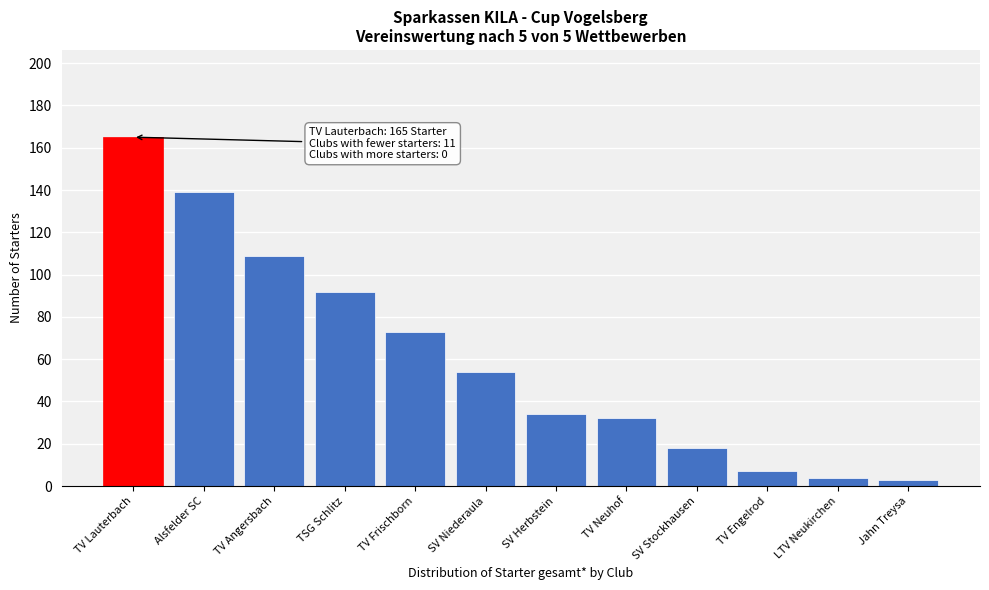

Reading left to right, transcribe all the data shown in this chart.

TV Lauterbach=165	Alsfelder SC=139	TV Angersbach=109	TSG Schlitz=92	TV Frischborn=73	SV Niederaula=54	SV Herbstein=34	TV Neuhof=32	SV Stockhausen=18	TV Engelrod=7	LTV Neukirchen=4	Jahn Treysa=3